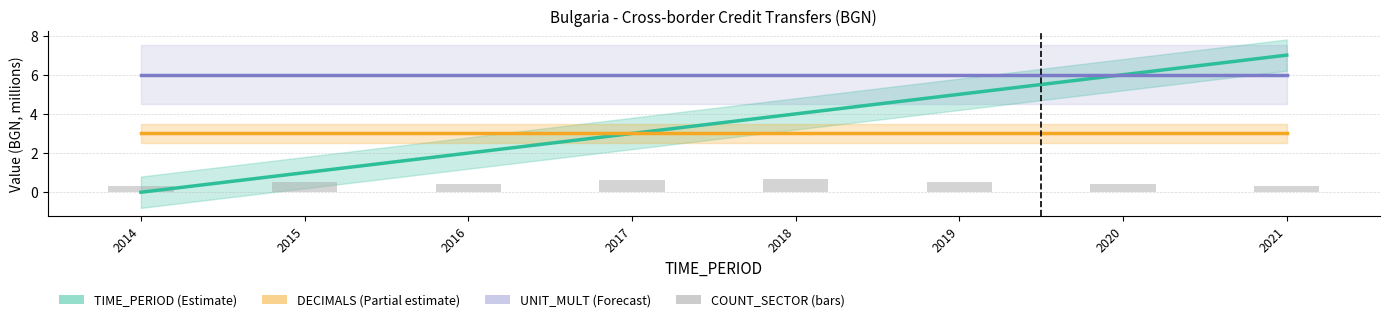

What is the approximate value of COUNT_SECTOR (bars) at 2017?

0.6